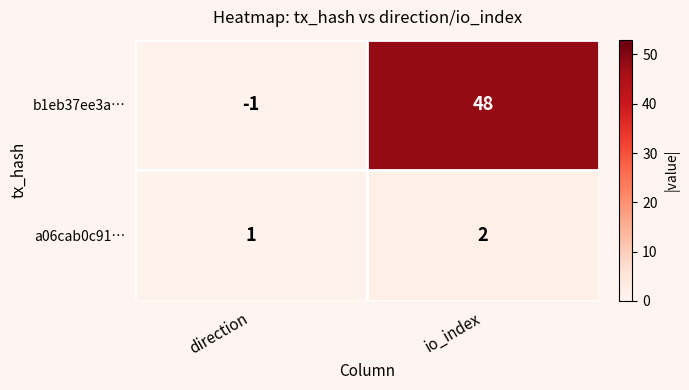

Reading left to right, extract all data points from this chart.

b1eb37ee3a…: direction=-1	io_index=48
a06cab0c91…: direction=1	io_index=2